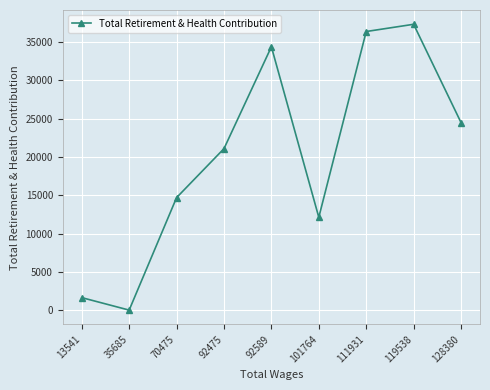

Rank the categories by value from lowest to highest.

35685, 13541, 101764, 70475, 92475, 128380, 92589, 111931, 119538